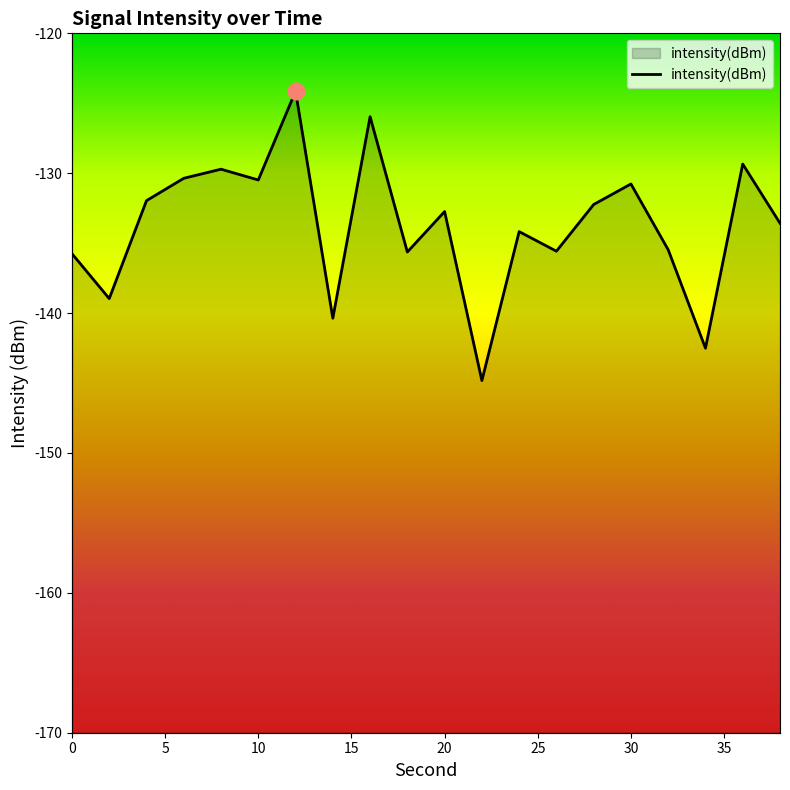

What is the difference between the maximum and minimum values?

20.7